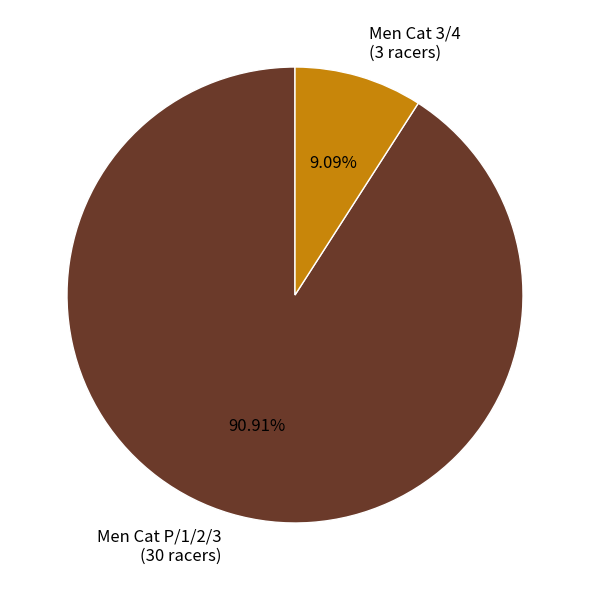

Is there any slice that represents more than half of the pie?

Yes